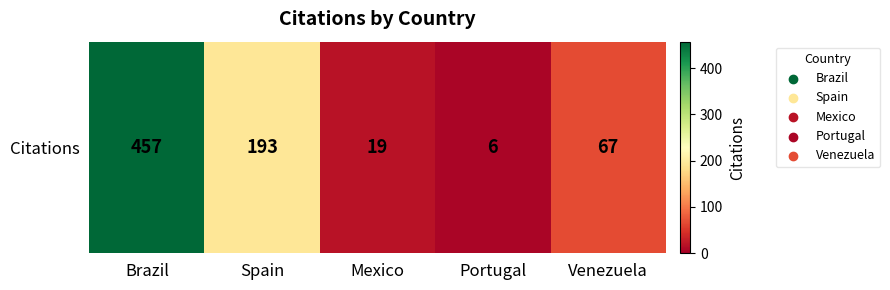

Reading left to right, what are all the values shown in this chart?

457	193	19	6	67